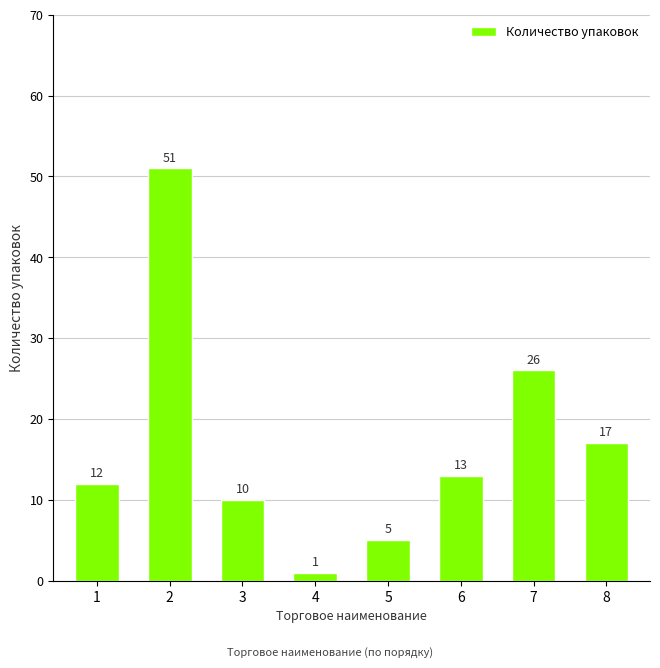

True or false: the data shows 10 at 3.

True